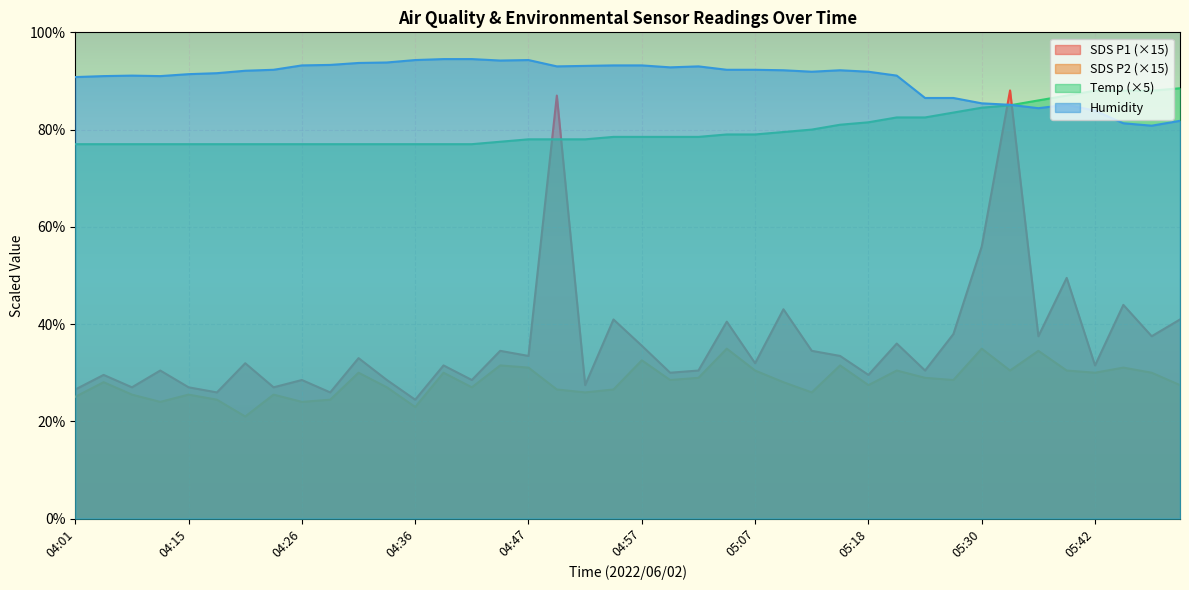

What is the total value across all series at 05:24?

228.4